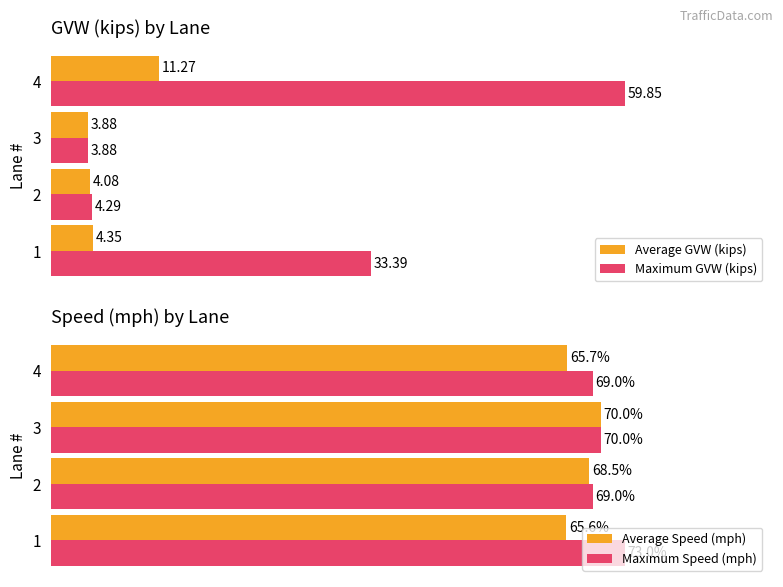

Is the value of Average Speed (mph) at 1 greater than the value of Maximum Speed (mph) at 3?

No